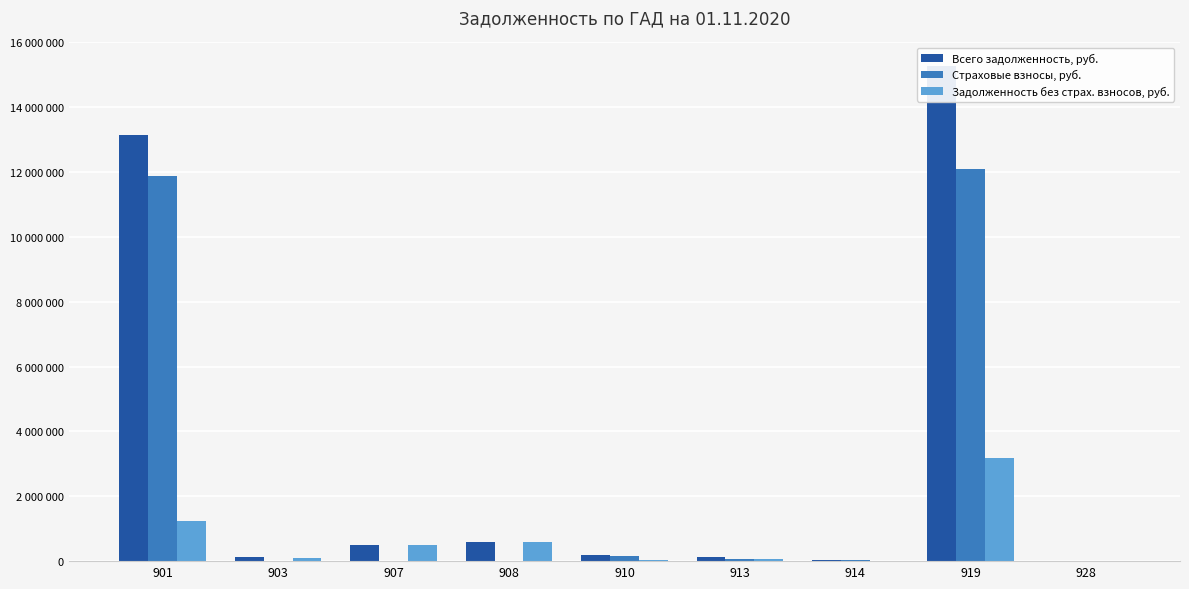

What is the sum of all Задолженность без страх. взносов, руб. values?

5705275.6